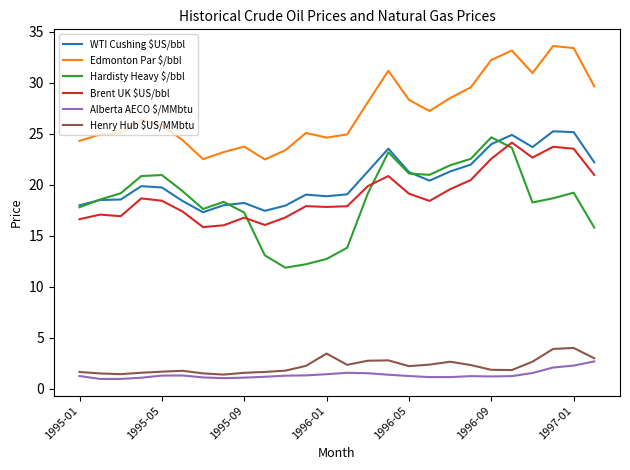

What is the smallest value displayed?

1.0